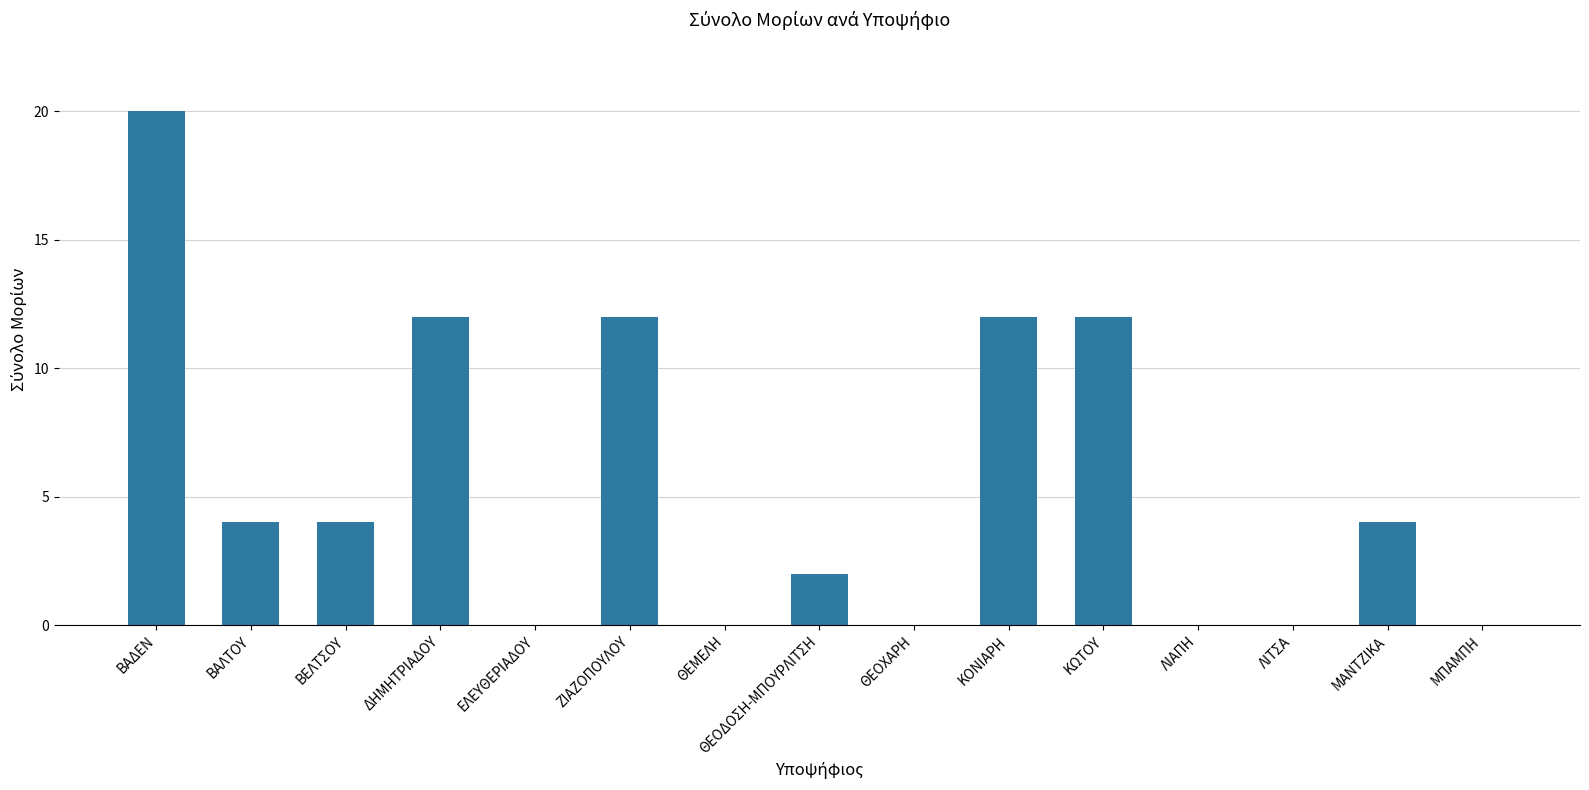

True or false: the data shows 3 at ΘΕΟΔΟΣΗ-ΜΠΟΥΡΛΙΤΣΗ.

False